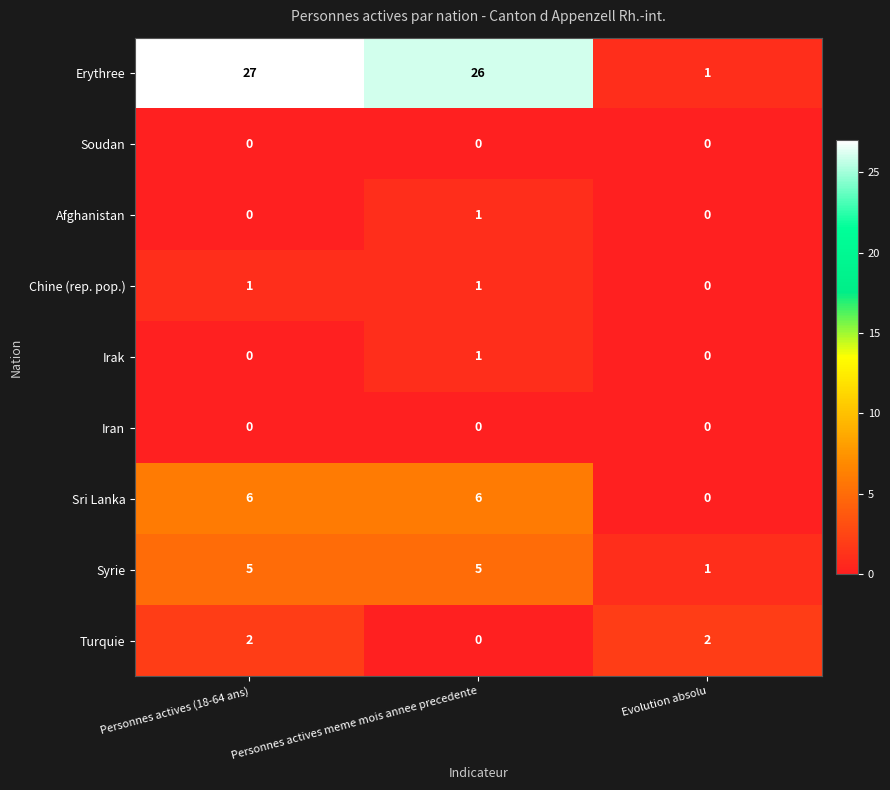

Which category has the highest value across all series?

Personnes actives (18-64 ans)